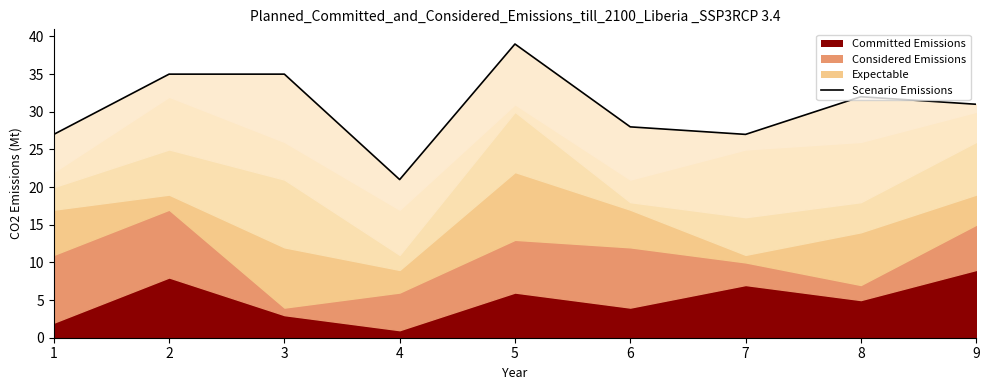

True or false: the data shows 8 at 7.

False